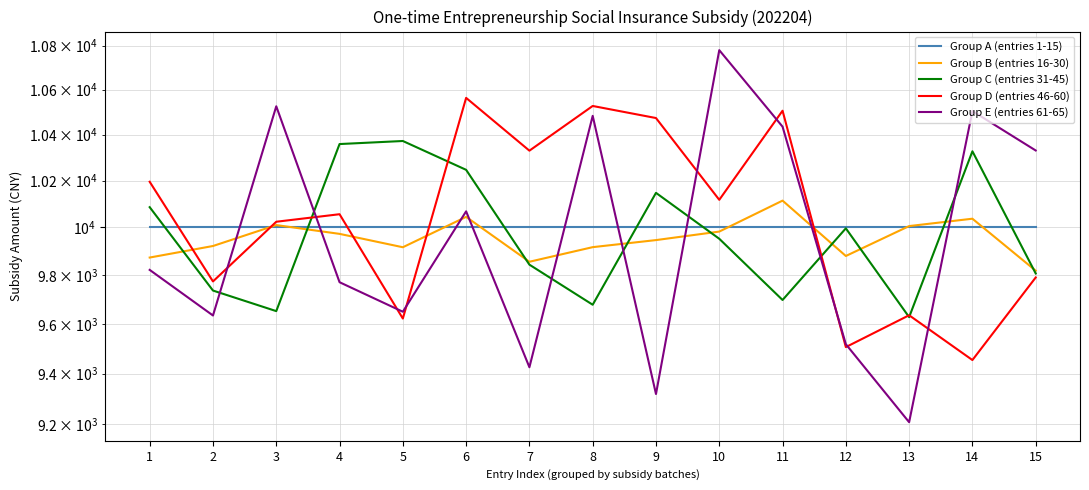

How many lines are shown in the chart?

5